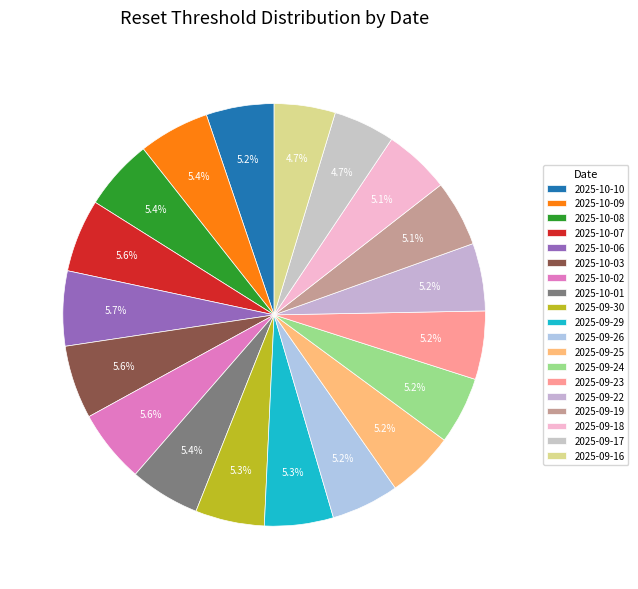

How many slices are in this pie chart?

19